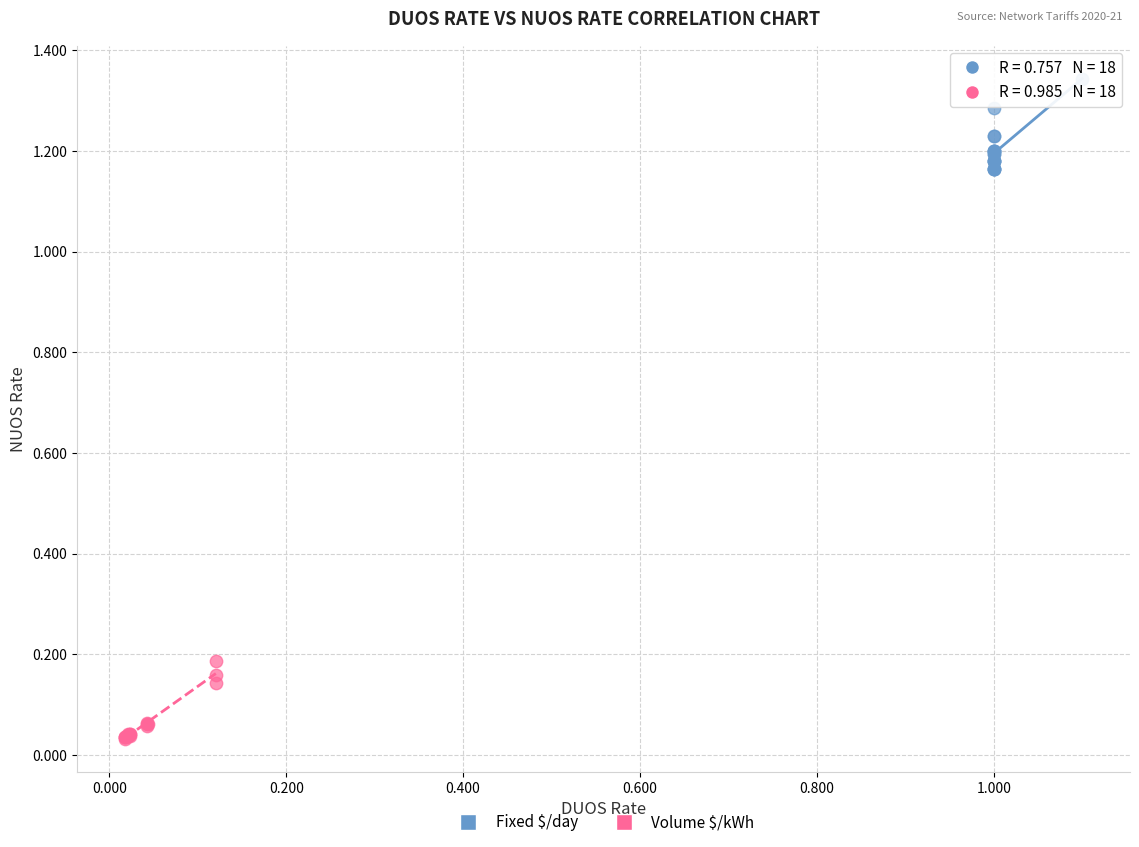

Which series has the largest Y range (max minus min)?

Fixed $/day